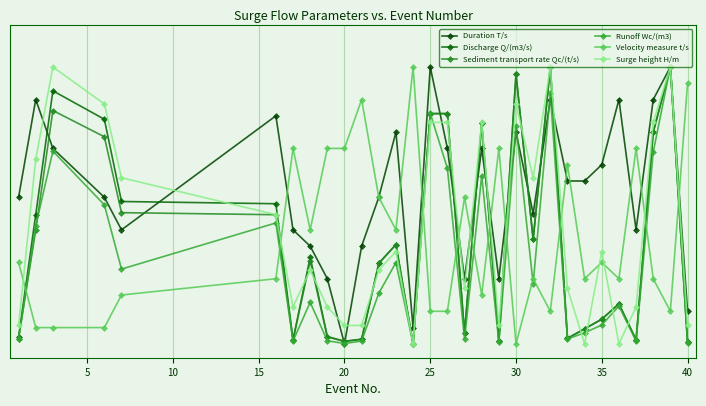

How many lines are shown in the chart?

6